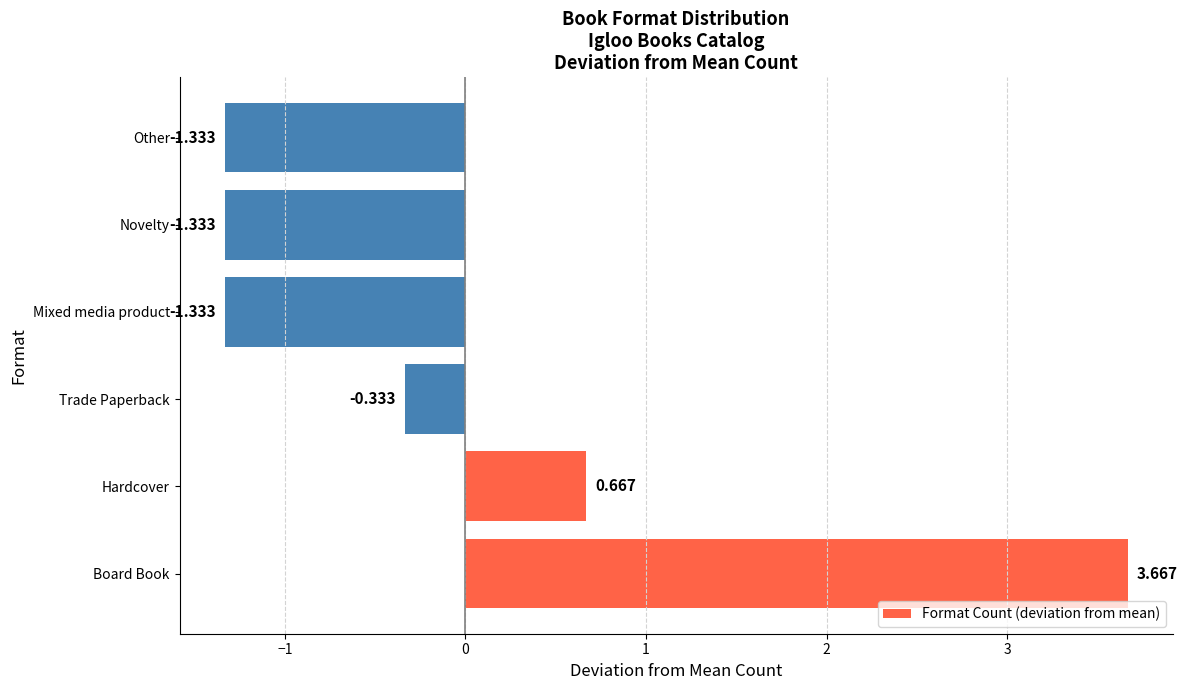

Between Board Book and Novelty, which is larger?

Board Book